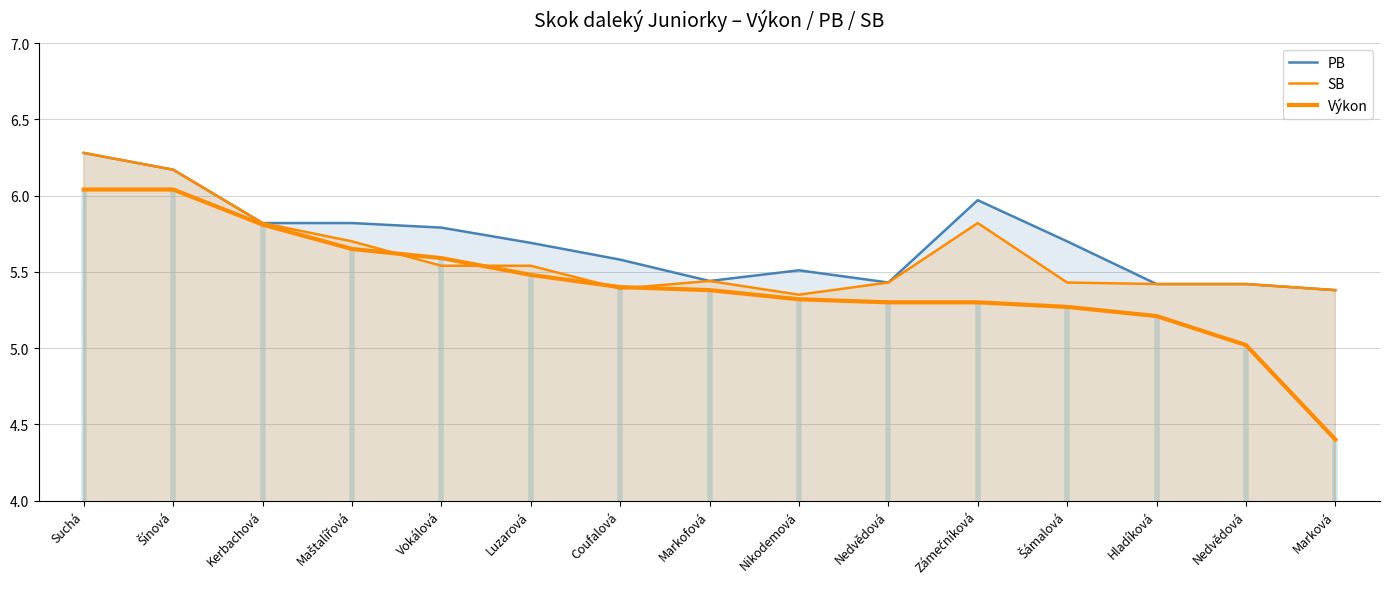

Rank the categories by PB value from lowest to highest.

Marková, Hladíková, Nedvědová, Nedvědová, Markofová, Nikodemová, Coufalová, Luzarová, Šámalová, Vokálová, Kerbachová, Maštalířová, Zámečníková, Šínová, Suchá